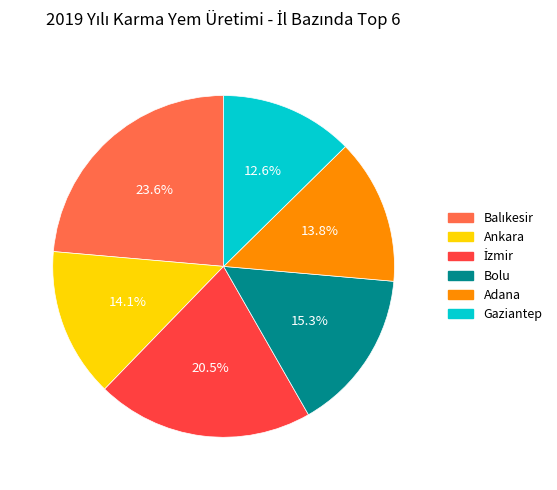

Is there any slice that represents more than half of the pie?

No